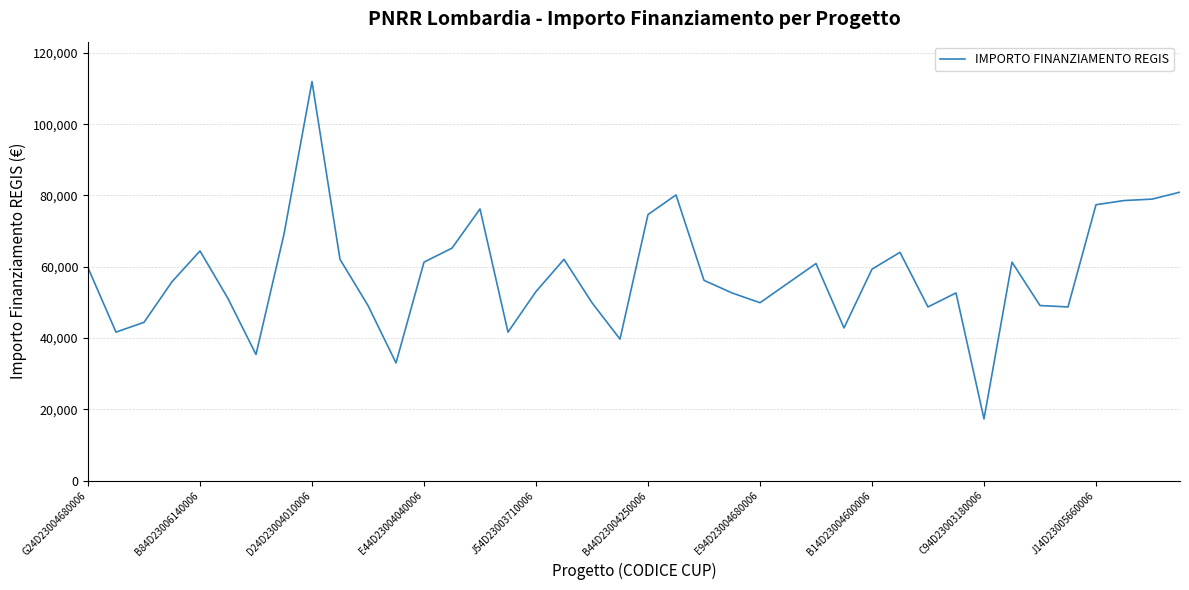

What is the smallest value displayed?

17283.4